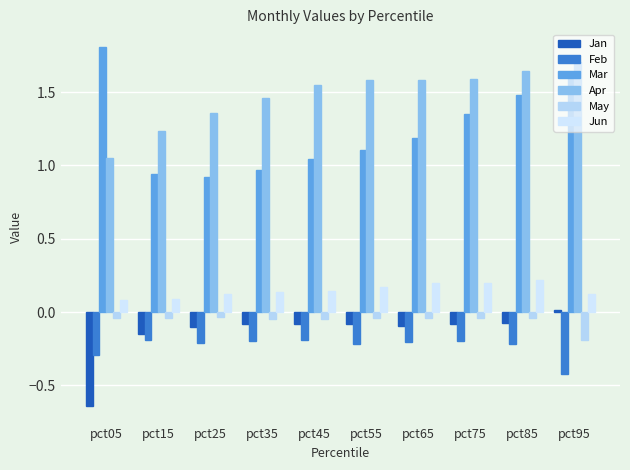

At which category is the sum across all series the highest?

pct85